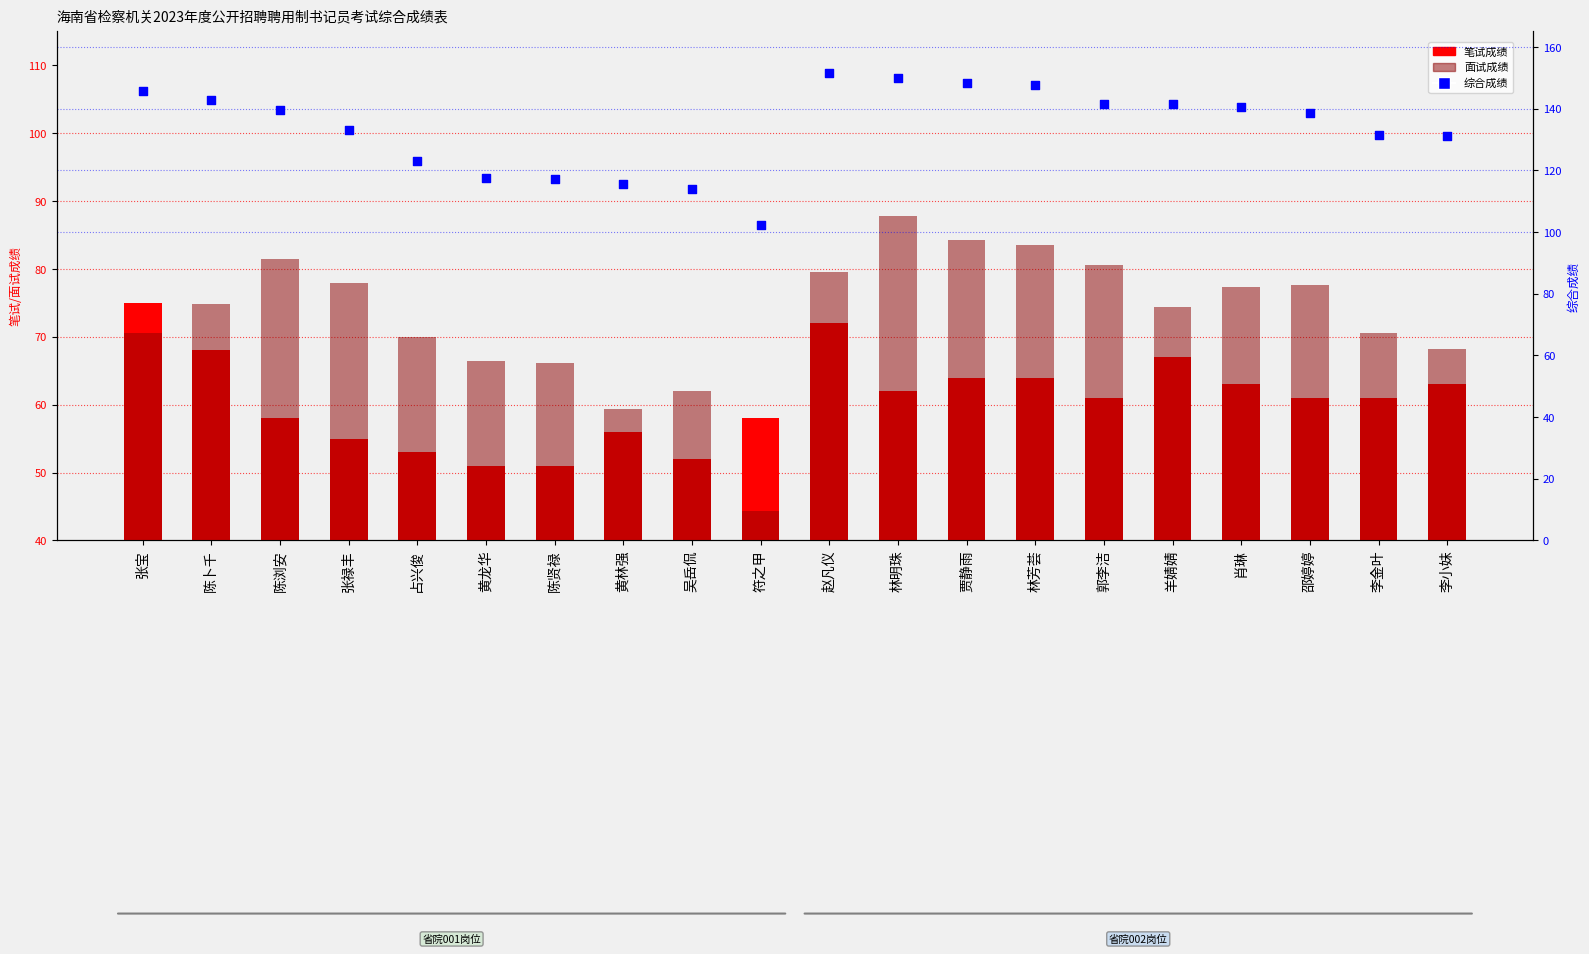

Which series contains the lowest Y value?

面试成绩